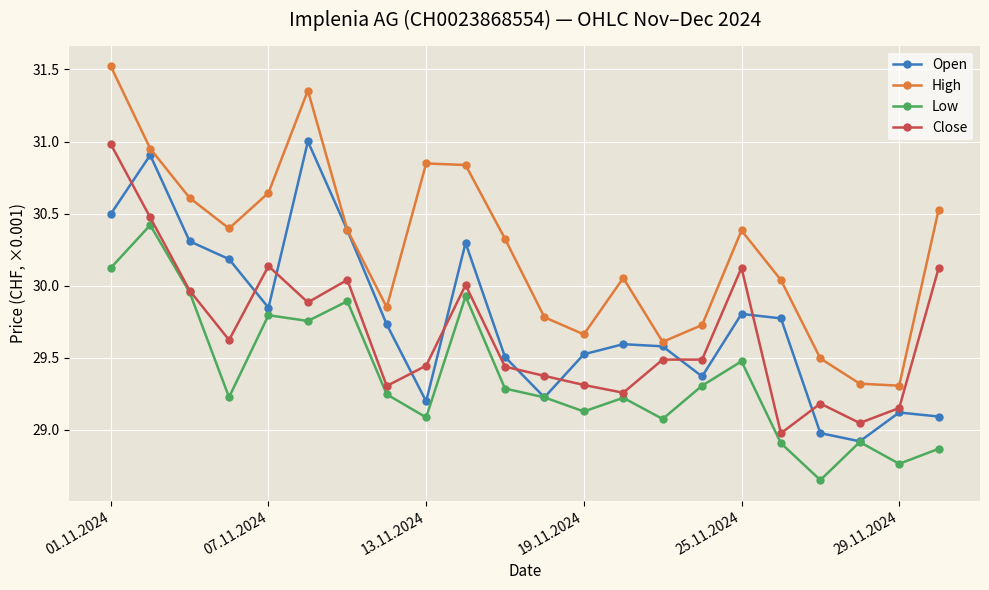

Does the chart have visible grid lines?

Yes